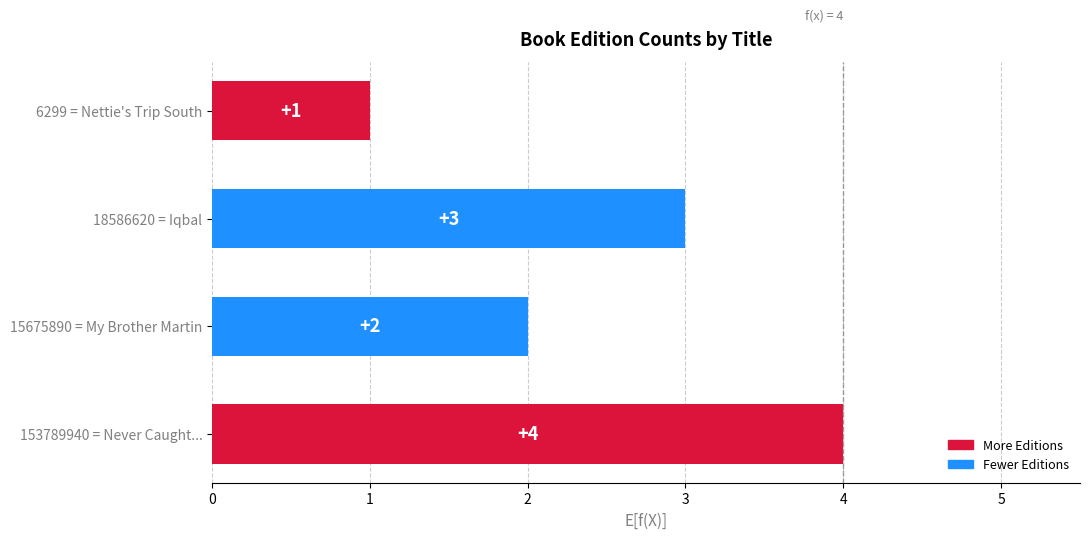

Rank the categories by value from highest to lowest.

153789940 = Never Caught..., 18586620 = Iqbal, 15675890 = My Brother Martin, 6299 = Nettie's Trip South